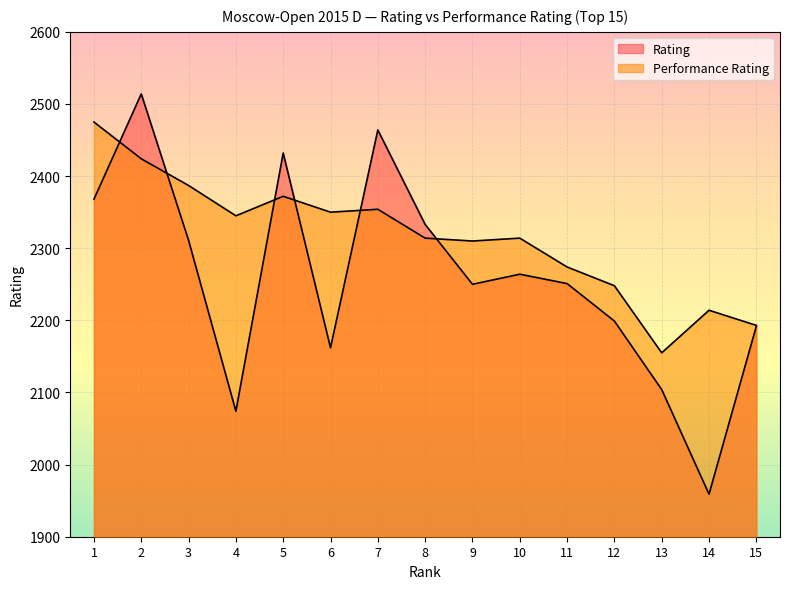

What is the difference between the maximum and minimum values in the Performance Rating series?

320